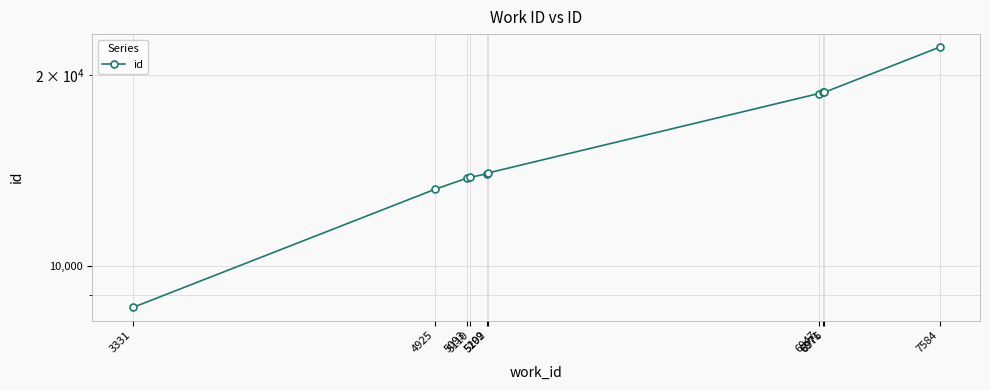

What is the sum of all values?

155881